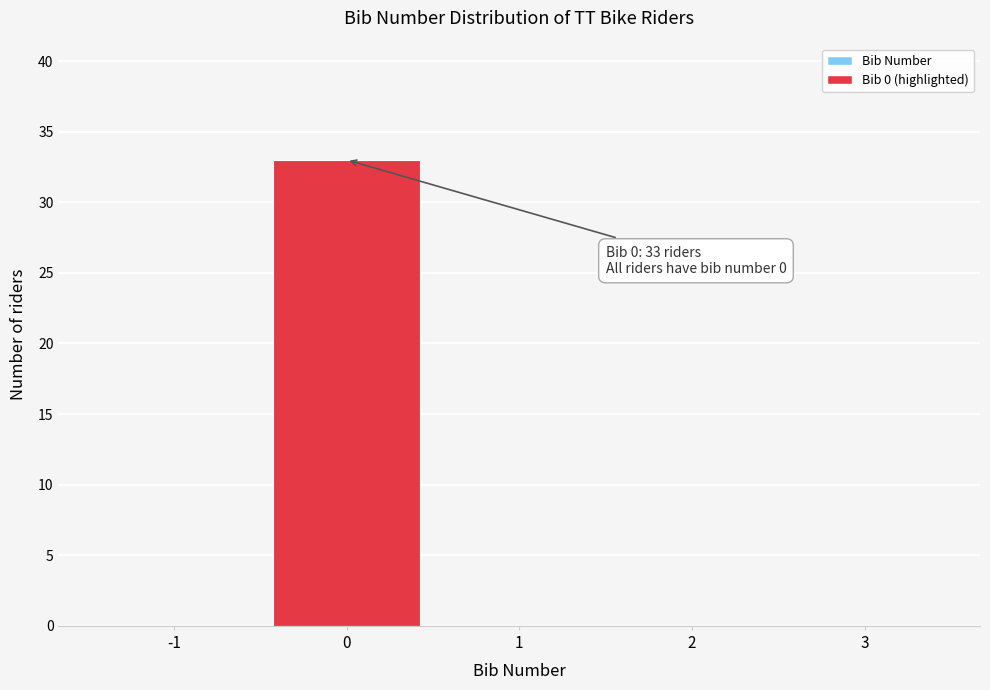

Reading left to right, transcribe all the data shown in this chart.

-1=0	0=33	1=0	2=0	3=0